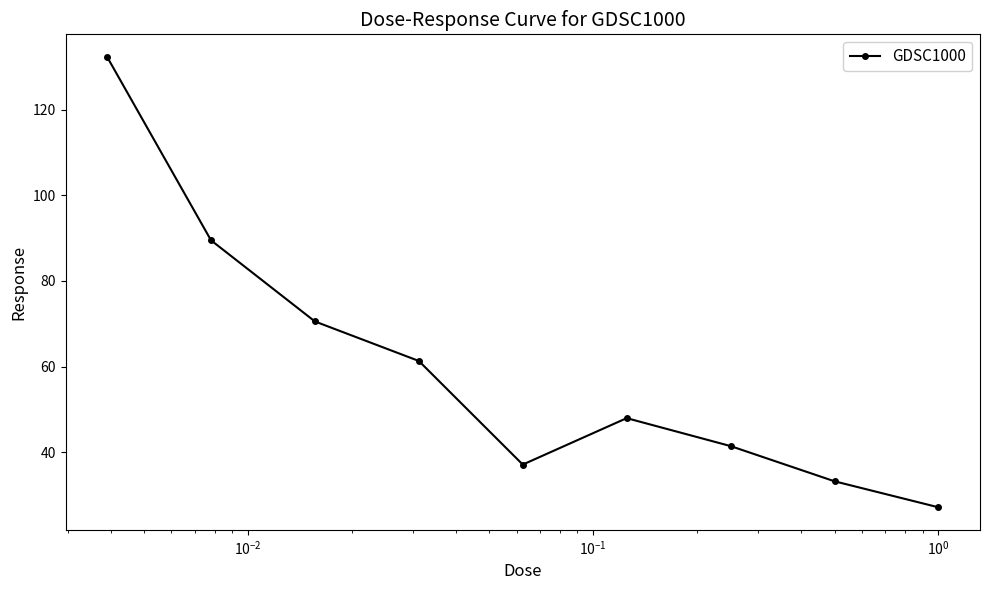

What is the maximum value shown in the chart?

132.3